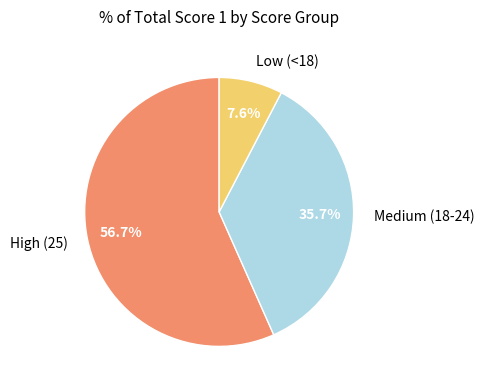

Which slice is the largest?

High (25)